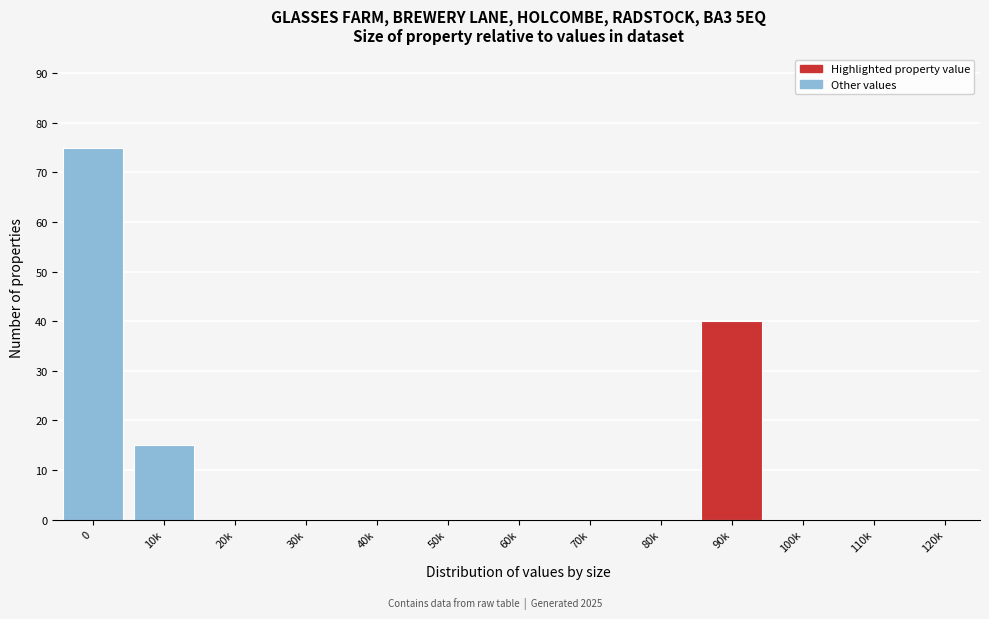

Reading left to right, transcribe all the data shown in this chart.

0=75	10k=15	20k=0	30k=0	40k=0	50k=0	60k=0	70k=0	80k=0	90k=40	100k=0	110k=0	120k=0